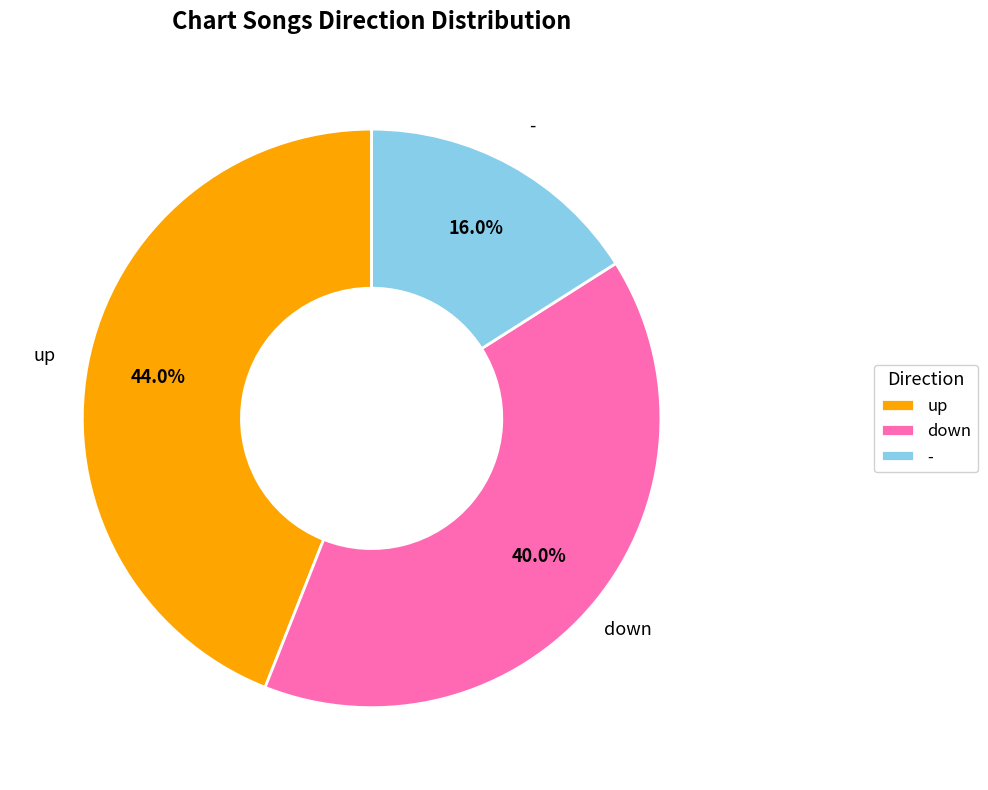

Rank the categories by value from highest to lowest.

up, down, -